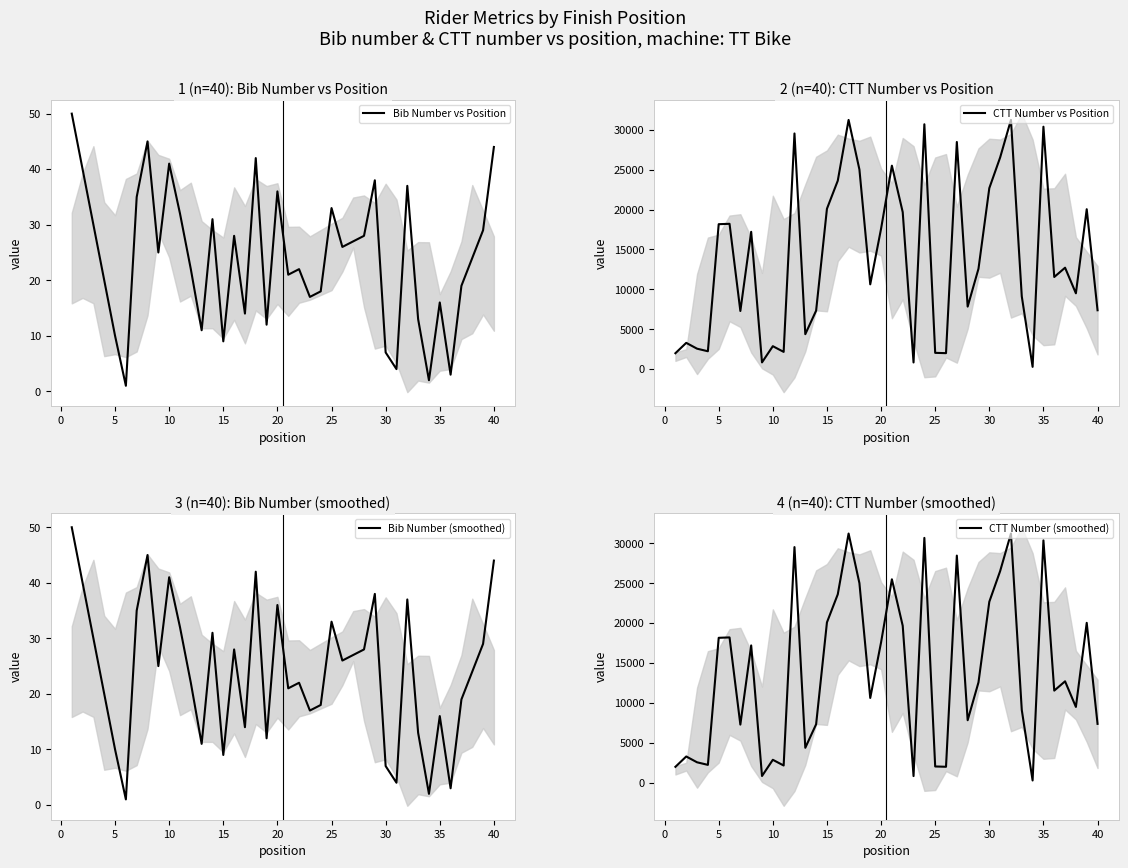

The value of Bib Number vs Position at 35 is 16. True or false?

True